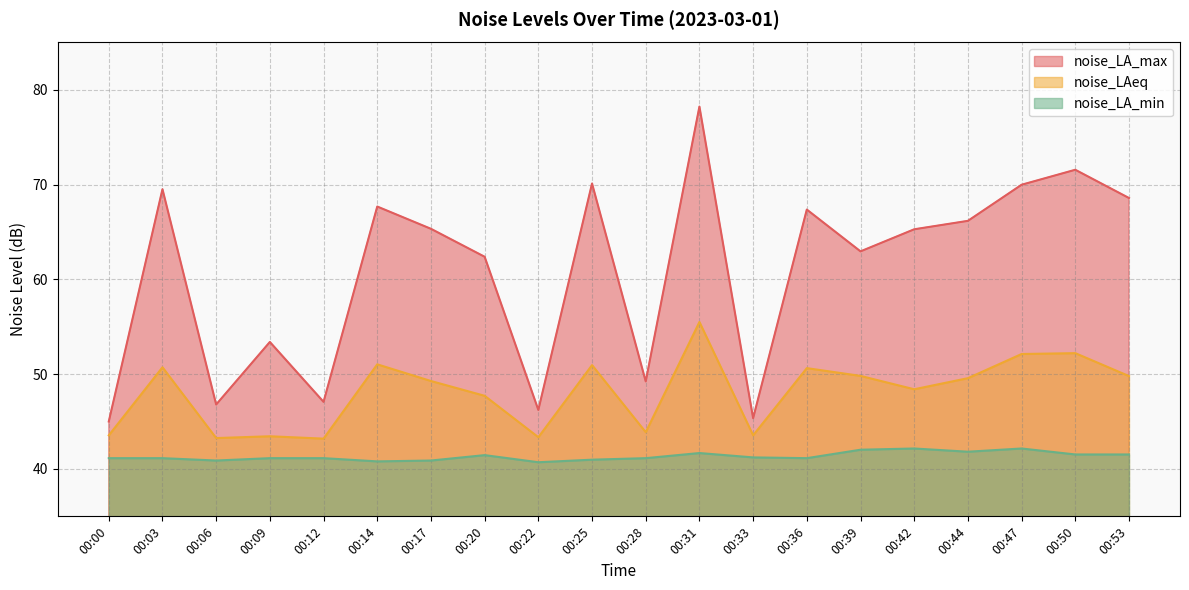

Reading left to right, transcribe all the data shown in this chart.

noise_LA_max: 00:00=45.0	00:03=69.5	00:06=46.8	00:09=53.4	00:12=47.1	00:14=67.7	00:17=65.3	00:20=62.4	00:22=46.2	00:25=70.1	00:28=49.2	00:31=78.2	00:33=45.4	00:36=67.4	00:39=63.0	00:42=65.3	00:44=66.2	00:47=70.0	00:50=71.6	00:53=68.6
noise_LAeq: 00:00=43.5	00:03=50.7	00:06=43.3	00:09=43.5	00:12=43.2	00:14=51.0	00:17=49.3	00:20=47.7	00:22=43.4	00:25=51.0	00:28=43.9	00:31=55.5	00:33=43.5	00:36=50.6	00:39=49.8	00:42=48.4	00:44=49.6	00:47=52.1	00:50=52.2	00:53=49.8
noise_LA_min: 00:00=41.1	00:03=41.1	00:06=40.9	00:09=41.1	00:12=41.1	00:14=40.8	00:17=40.9	00:20=41.5	00:22=40.7	00:25=41.0	00:28=41.1	00:31=41.7	00:33=41.2	00:36=41.1	00:39=42.0	00:42=42.2	00:44=41.8	00:47=42.2	00:50=41.5	00:53=41.5